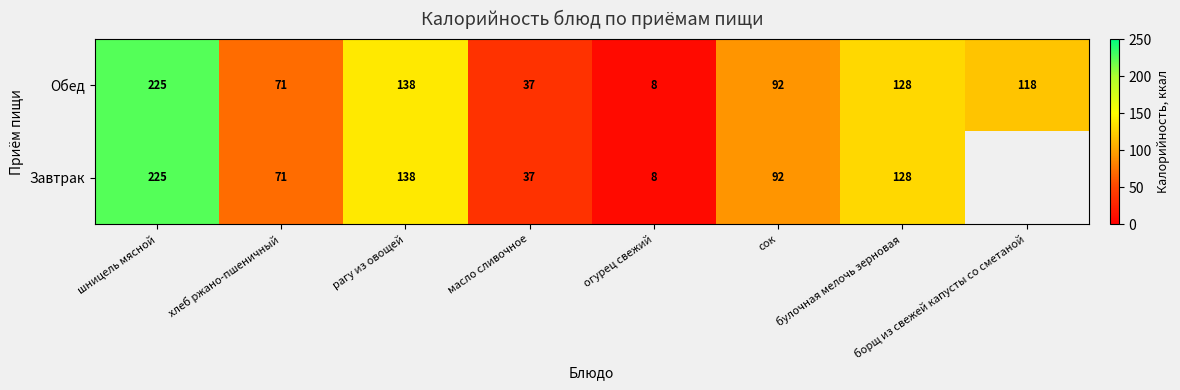

Read the Обед value at борщ из свежей капусты со сметаной, to the nearest 50.

100